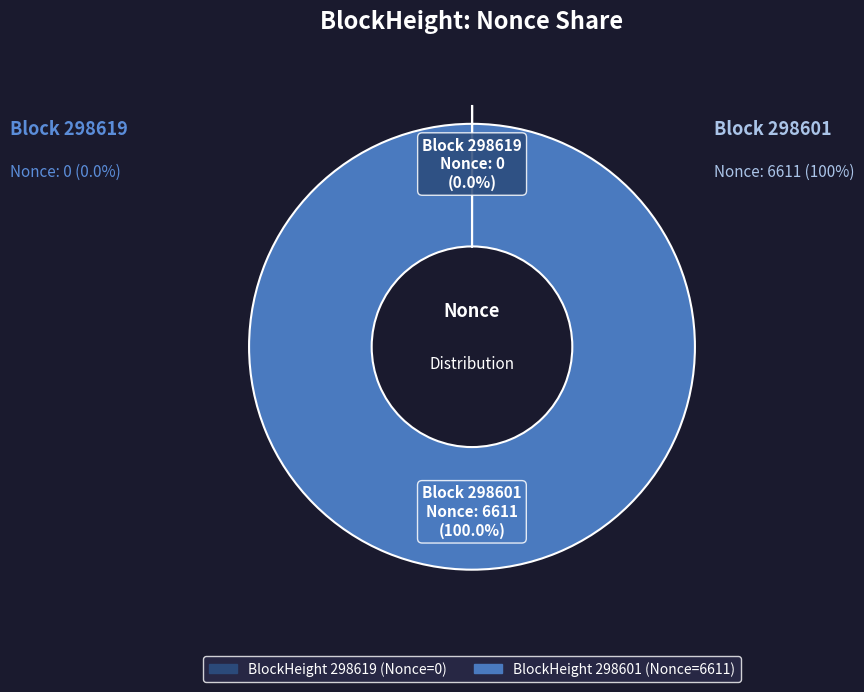

Is there any slice that represents more than half of the pie?

Yes